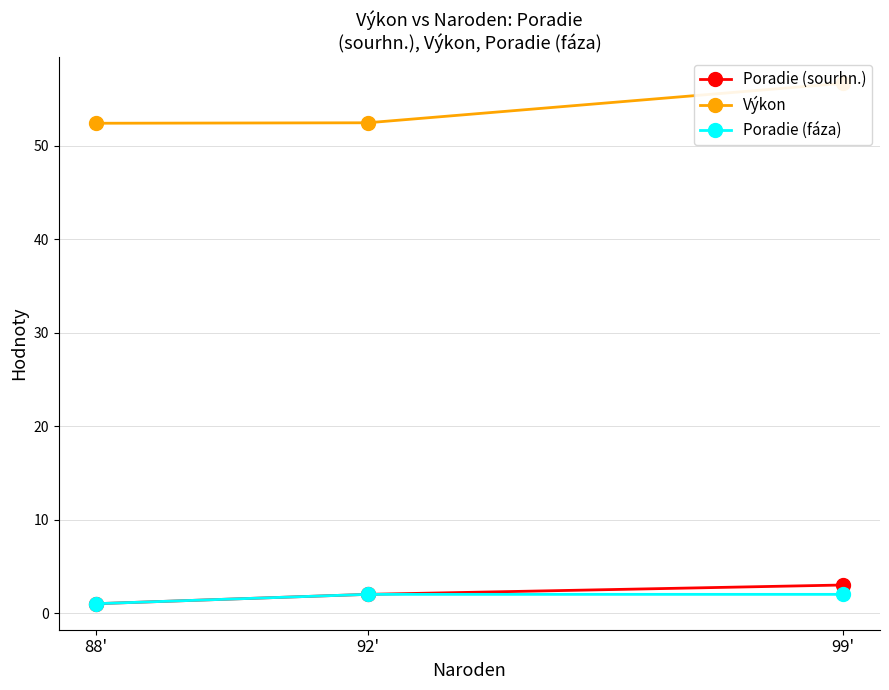

What position from the left is 92'?

2